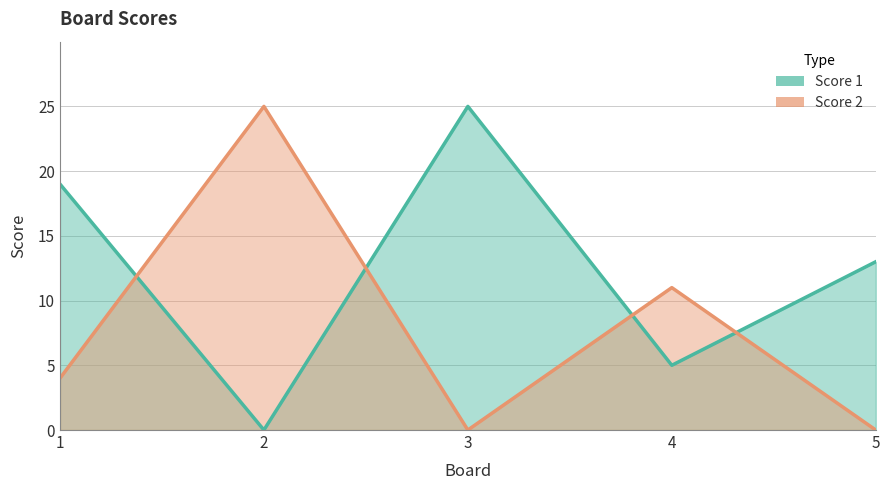

How many Score 2 values are between 0 and 11?

4